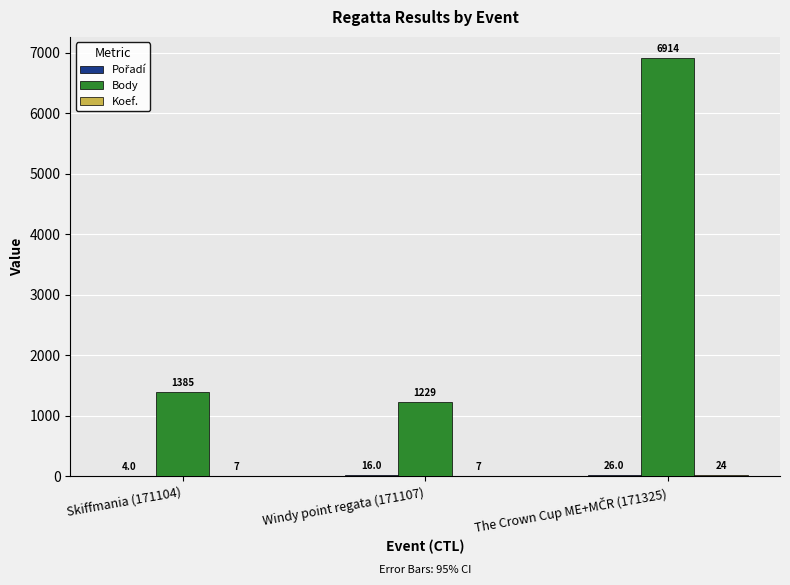

True or false: Body has a value of 1385 at Skiffmania (171104).

True